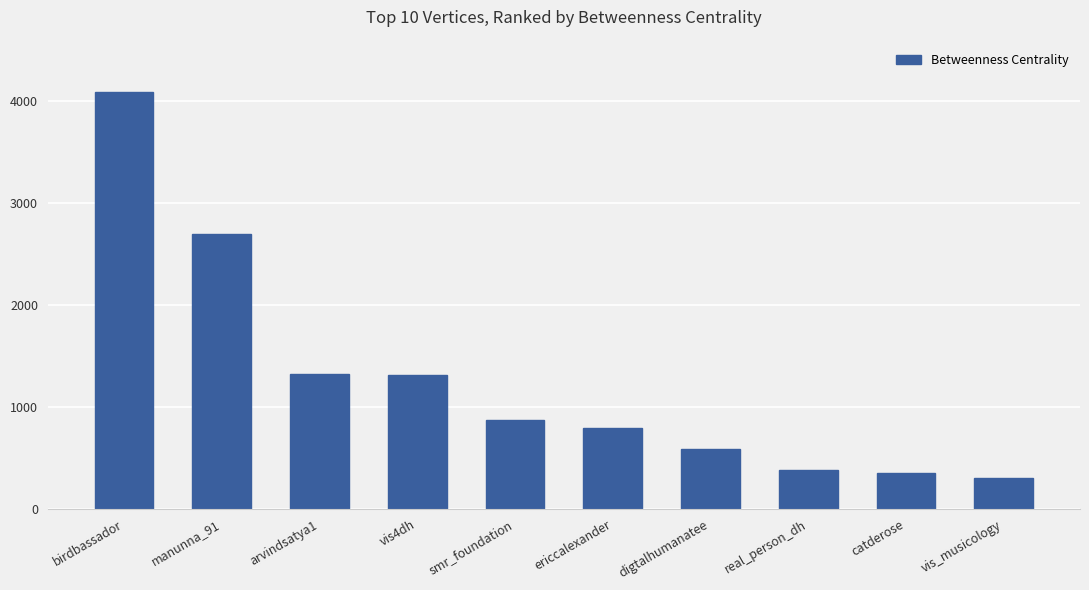

What is the label of the 6th bar from the right?

smr_foundation